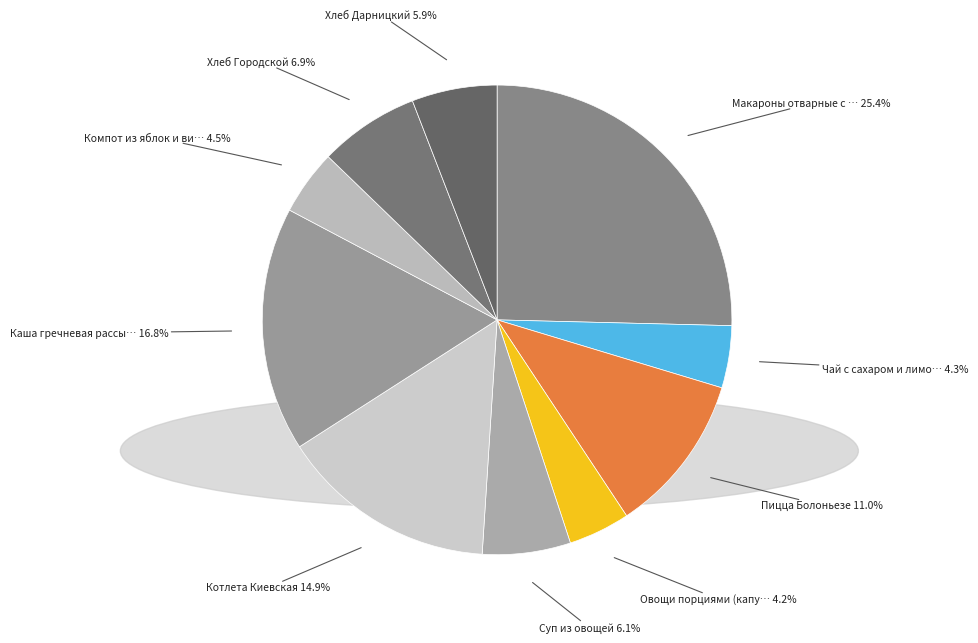

How many segments does this pie chart have?

10